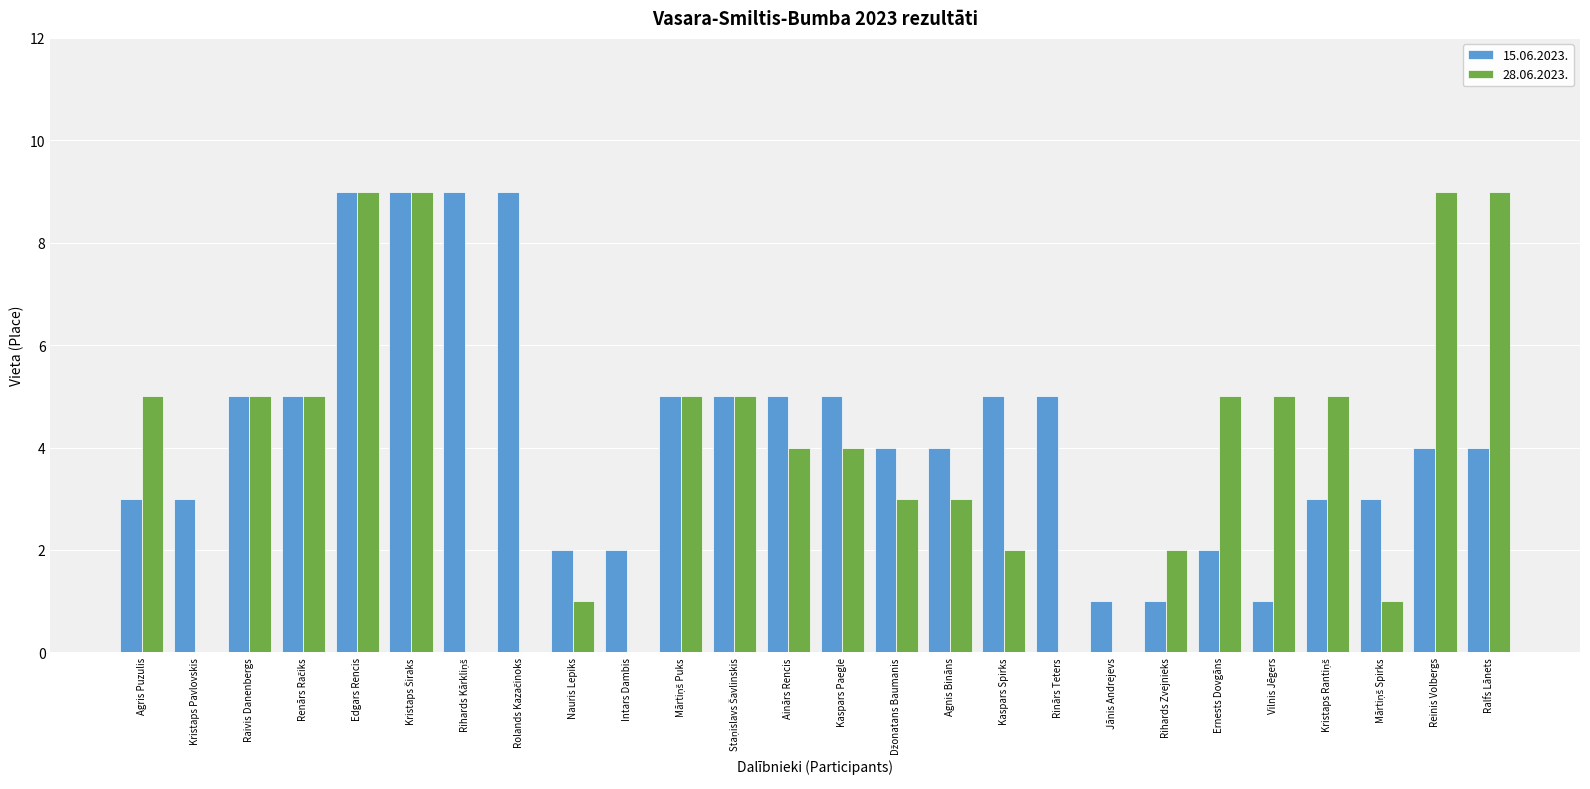

What is the sum of the 28.06.2023. values at Edgars Rencis and Kaspars Spirks?

11